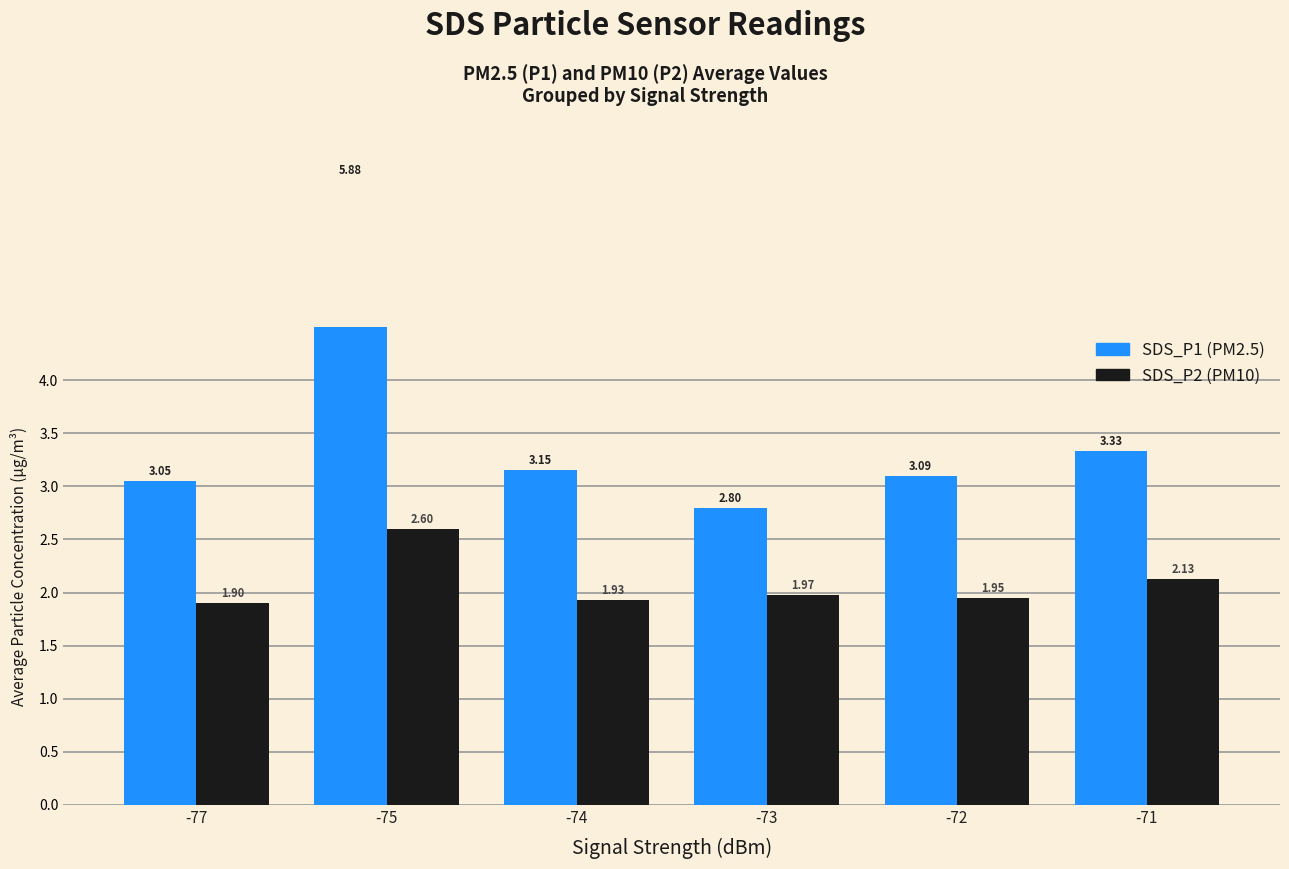

List the labels in order of SDS_P2 value, smallest first.

-77, -74, -72, -73, -71, -75